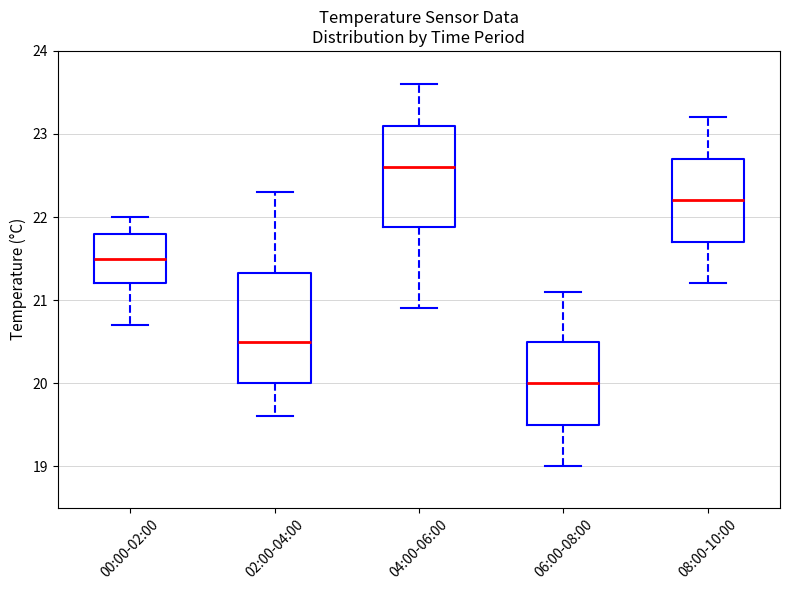

Where does the median line of the box for 00:00-02:00 sit on the y-axis? The values are not printed on the chart, so give them approximately, as read against the axis.

21.5